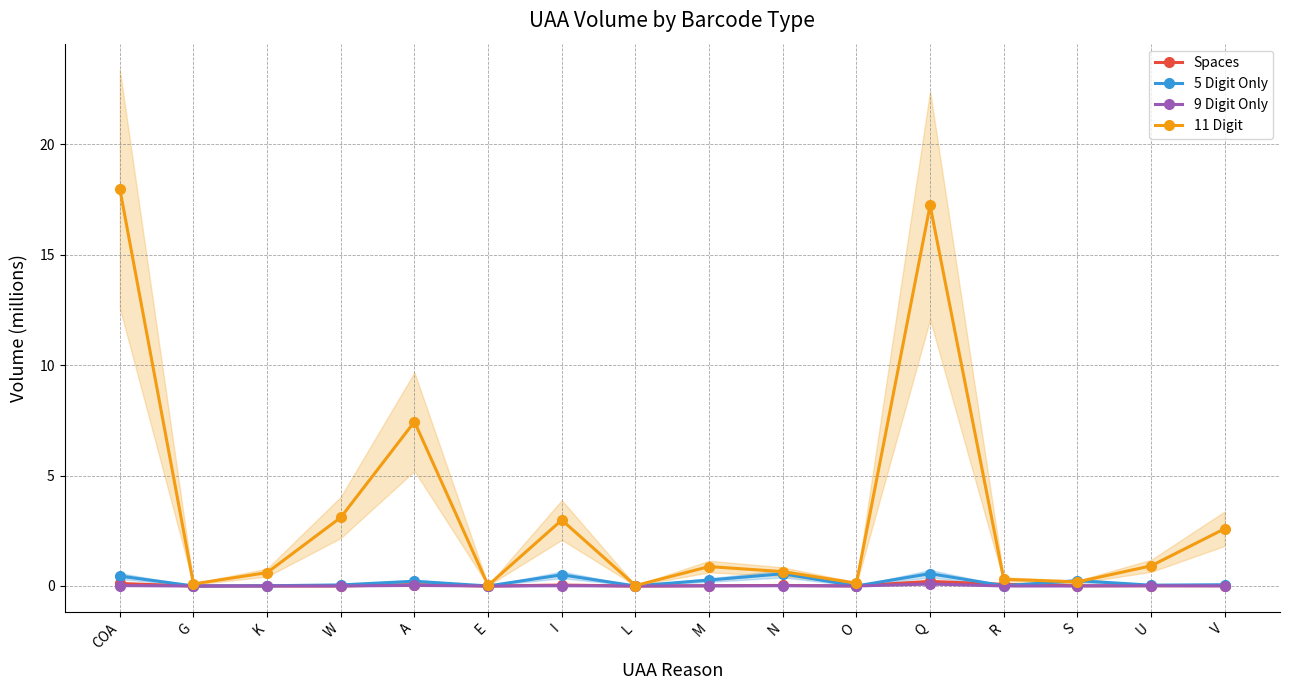

Which series has the largest total across all categories?

11 Digit